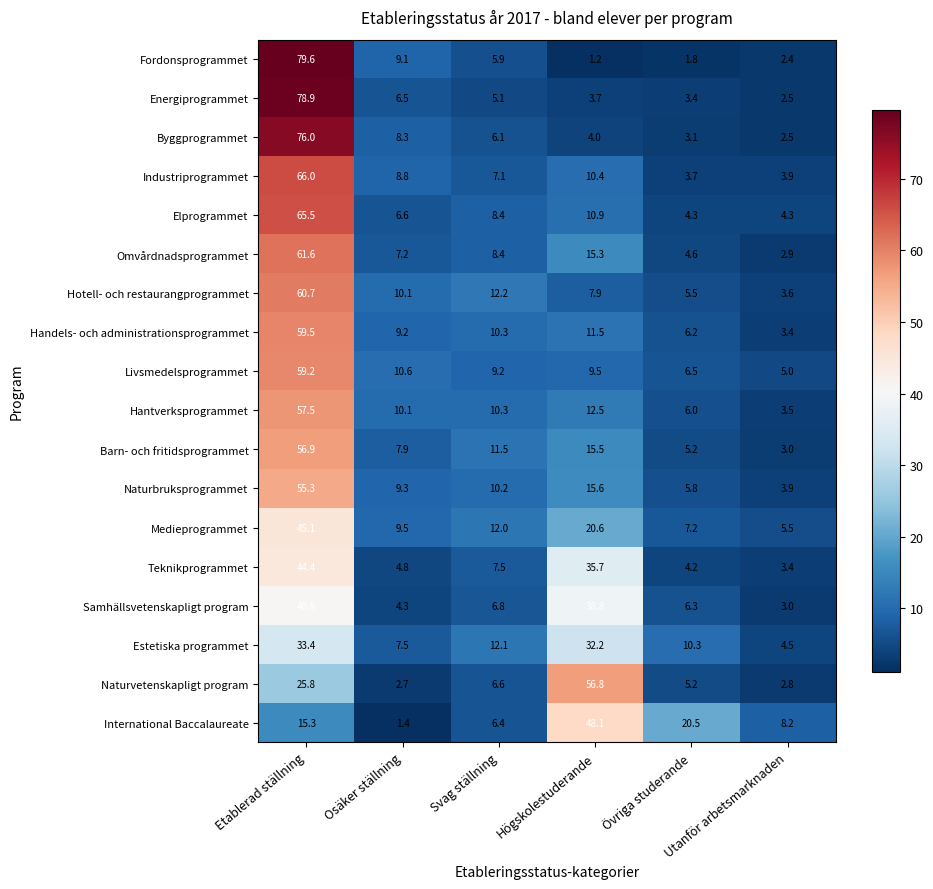

List the series in order of their peak value, highest first.

Fordonsprogrammet, Energiprogrammet, Byggprogrammet, Industriprogrammet, Elprogrammet, Omvårdnadsprogrammet, Hotell- och restaurangprogrammet, Handels- och administrationsprogrammet, Livsmedelsprogrammet, Hantverksprogrammet, Barn- och fritidsprogrammet, Naturvetenskapligt program, Naturbruksprogrammet, International Baccalaureate, Medieprogrammet, Teknikprogrammet, Samhällsvetenskapligt program, Estetiska programmet